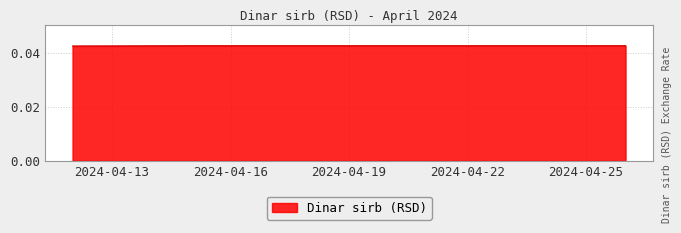

How many lines are shown in the chart?

1